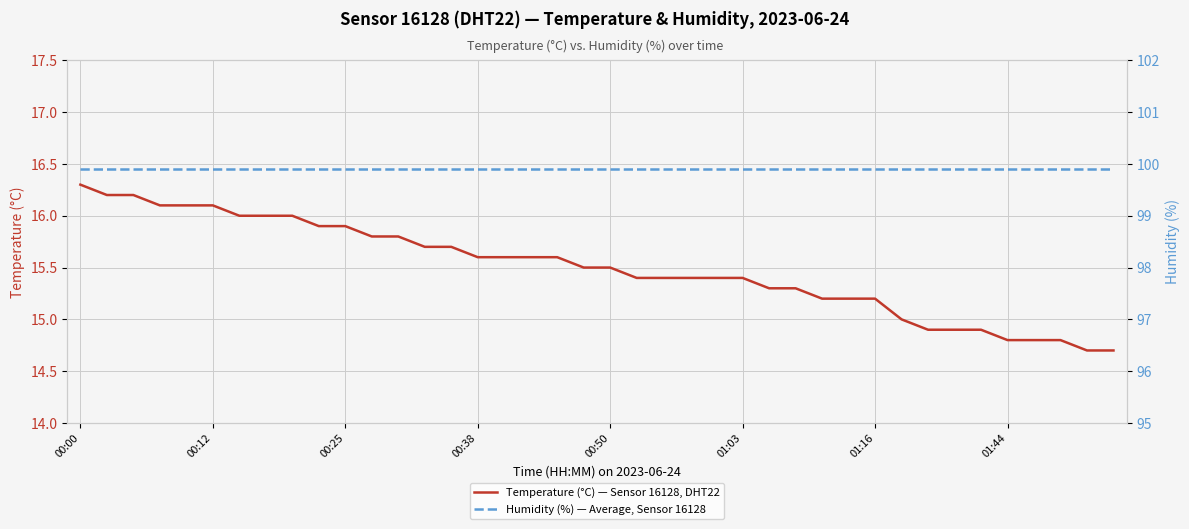

Reading left to right, list all the values displayed in this chart.

Temperature (°C) — Sensor 16128, DHT22: 16.3	16.2	16.2	16.1	16.1	16.1	16.0	16.0	16.0	15.9	15.9	15.8	15.8	15.7	15.7	15.6	15.6	15.6	15.6	15.5	15.5	15.4	15.4	15.4	15.4	15.4	15.3	15.3	15.2	15.2	15.2	15.0	14.9	14.9	14.9	14.8	14.8	14.8	14.7	14.7
Humidity (%) — Average, Sensor 16128: 99.9	99.9	99.9	99.9	99.9	99.9	99.9	99.9	99.9	99.9	99.9	99.9	99.9	99.9	99.9	99.9	99.9	99.9	99.9	99.9	99.9	99.9	99.9	99.9	99.9	99.9	99.9	99.9	99.9	99.9	99.9	99.9	99.9	99.9	99.9	99.9	99.9	99.9	99.9	99.9